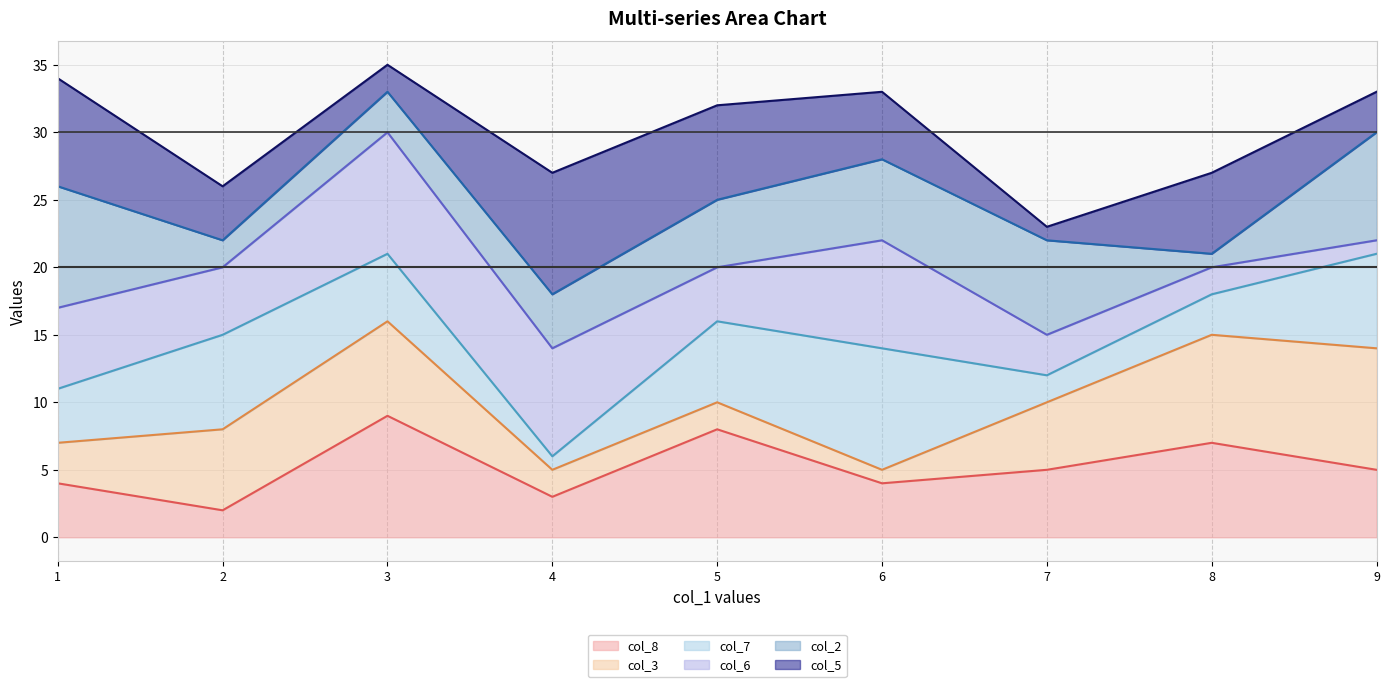

True or false: col_3 line and col_2 line intersect in this chart.

False